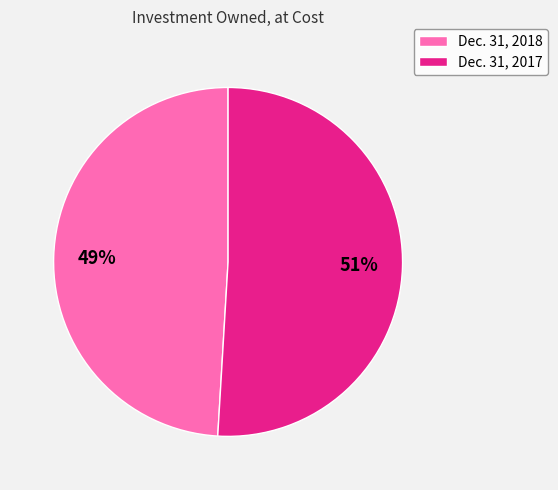

Which slice is the smallest?

Dec. 31, 2018